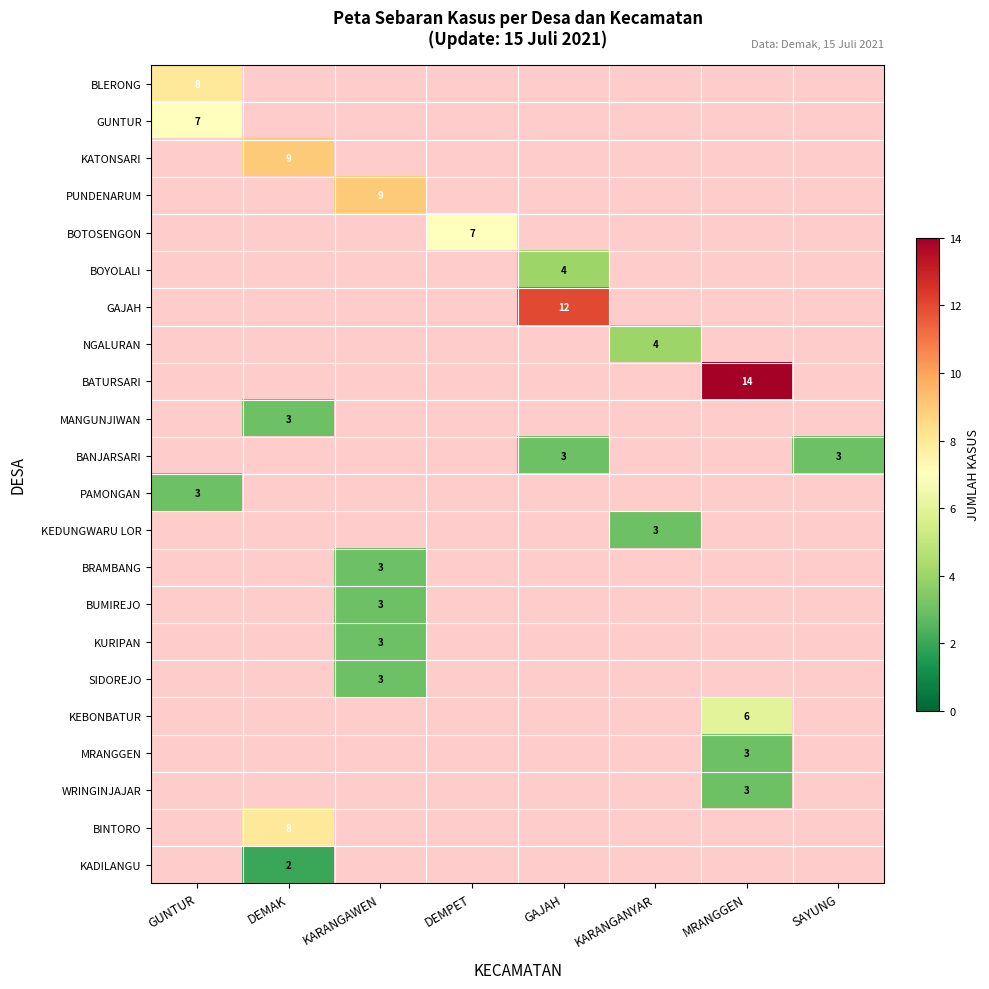

How many categories are shown in the chart?

8